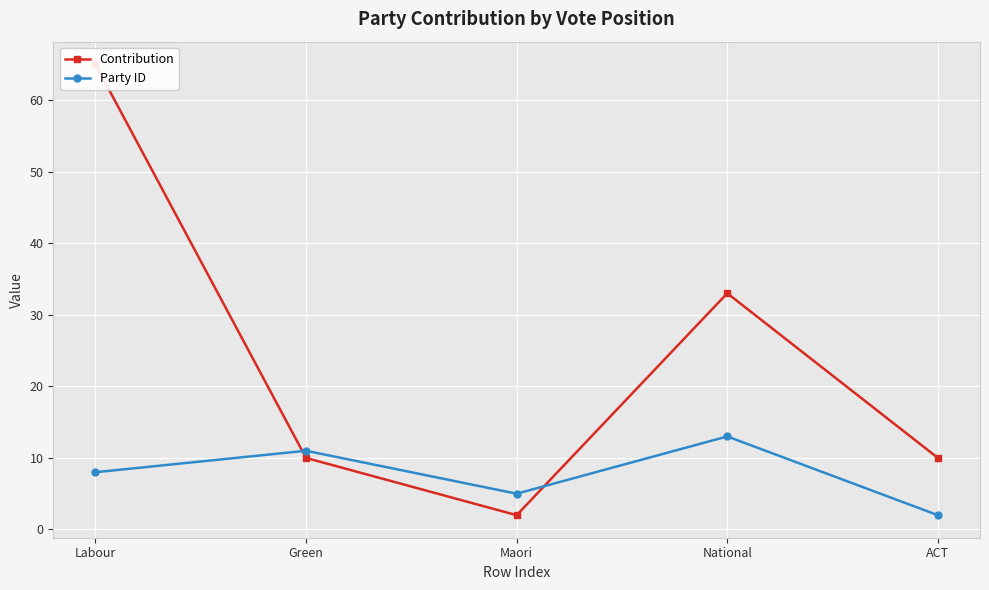

List the labels in order of Party ID value, smallest first.

ACT, Maori, Labour, Green, National